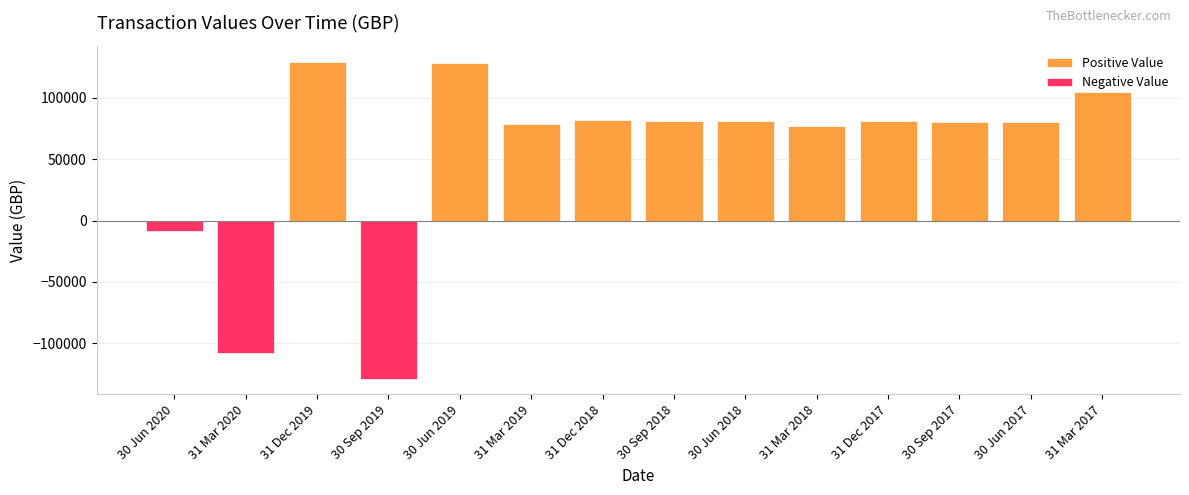

Which category has the lowest value in the Positive Value series?

30 Jun 2020